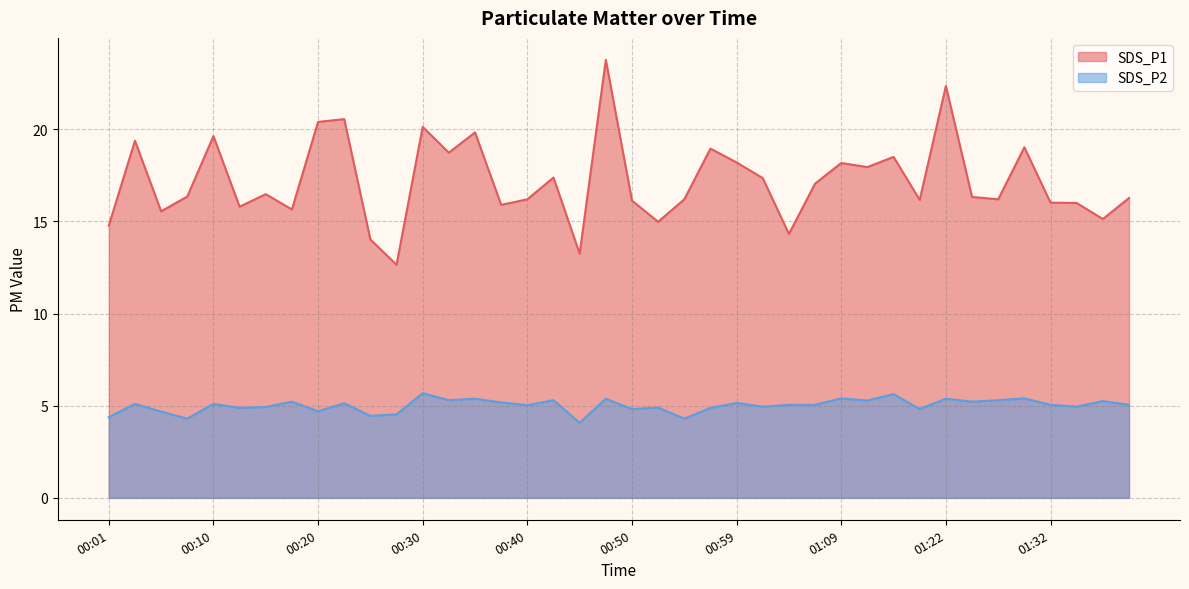

Rank the series at 00:15 from lowest to highest value.

SDS_P2, SDS_P1